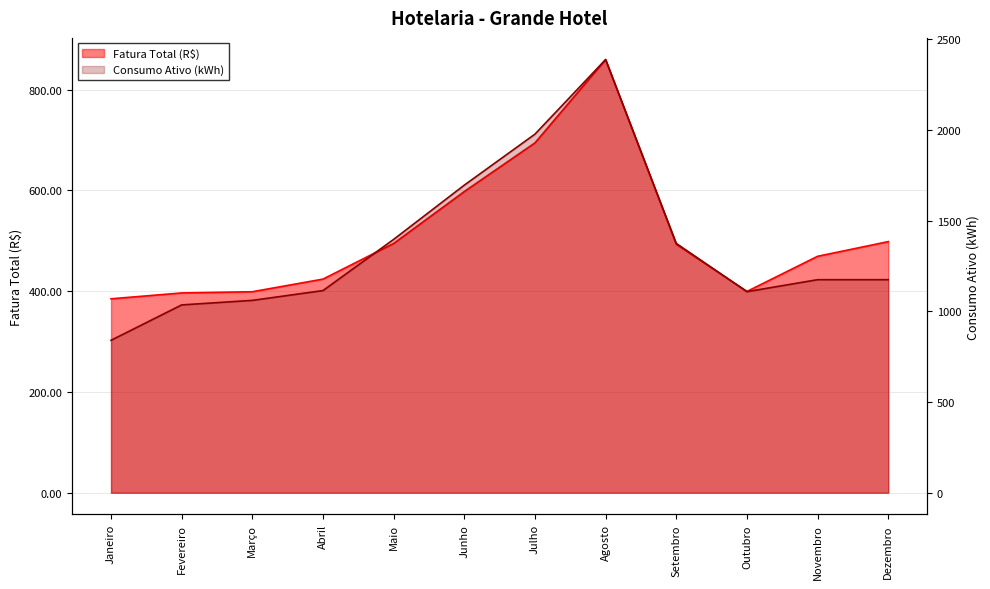

How many data points in Fatura Total (R$) are less than 493?

6